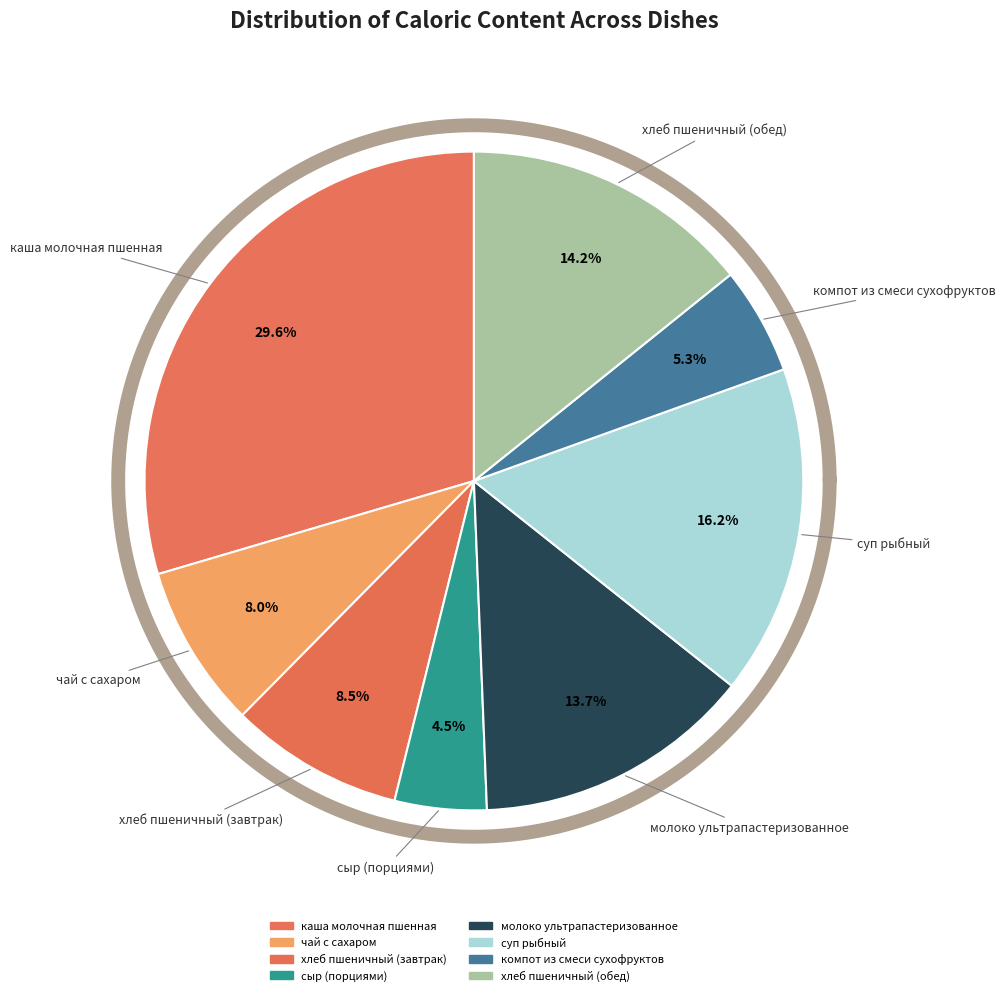

Count the number of slices in the pie.

8